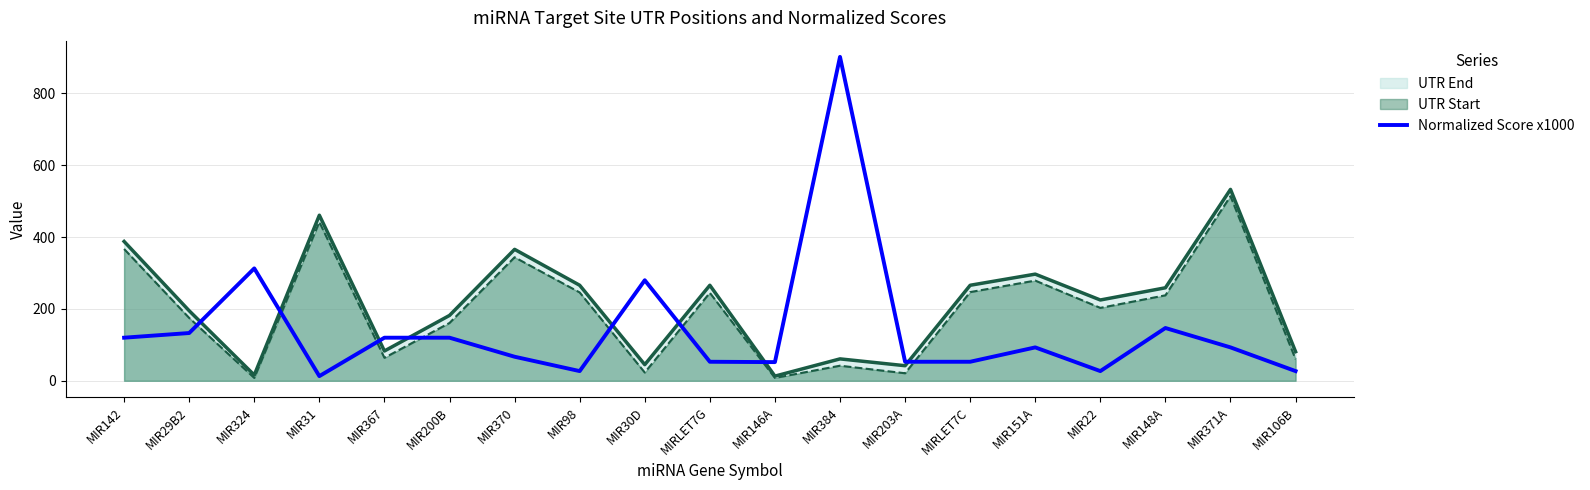

At which label does the data first exceed 93?

MIR142